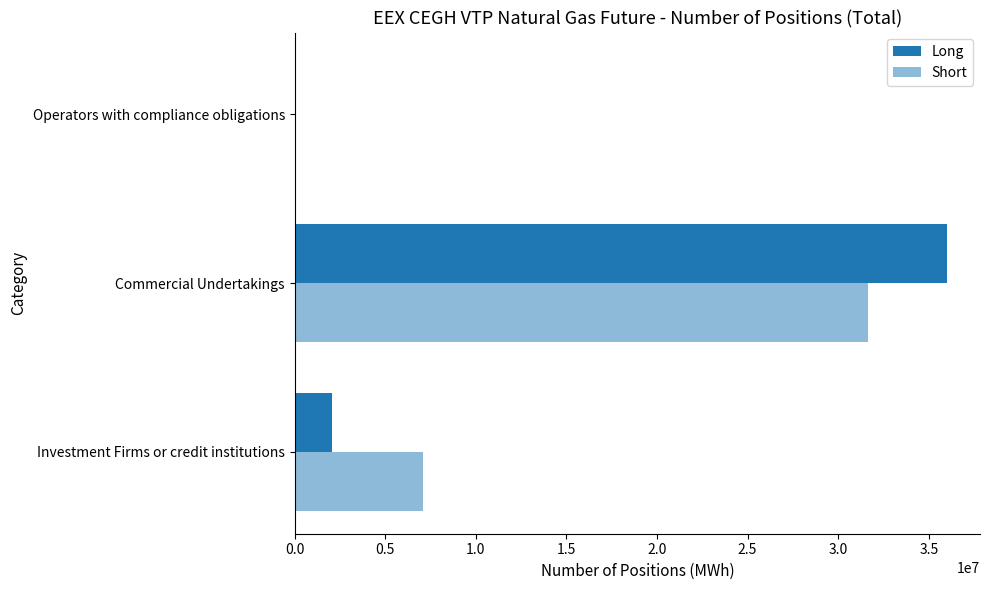

How many series are shown in this chart?

2